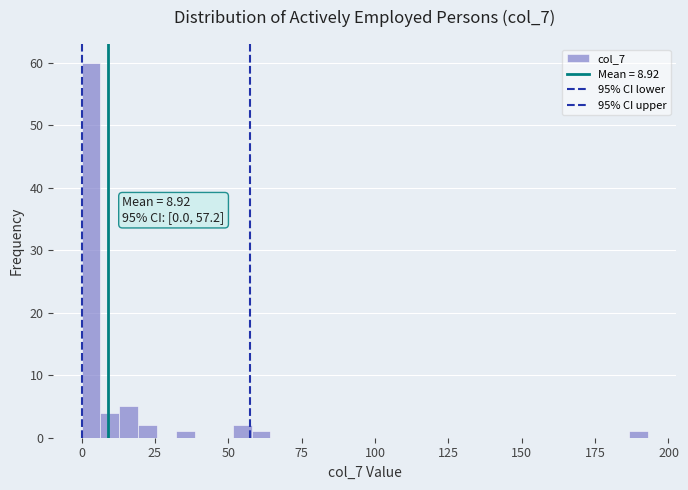

Around what value on the x-axis is the tallest bar? Give the approximate position of its centre, as read against the axis.

5